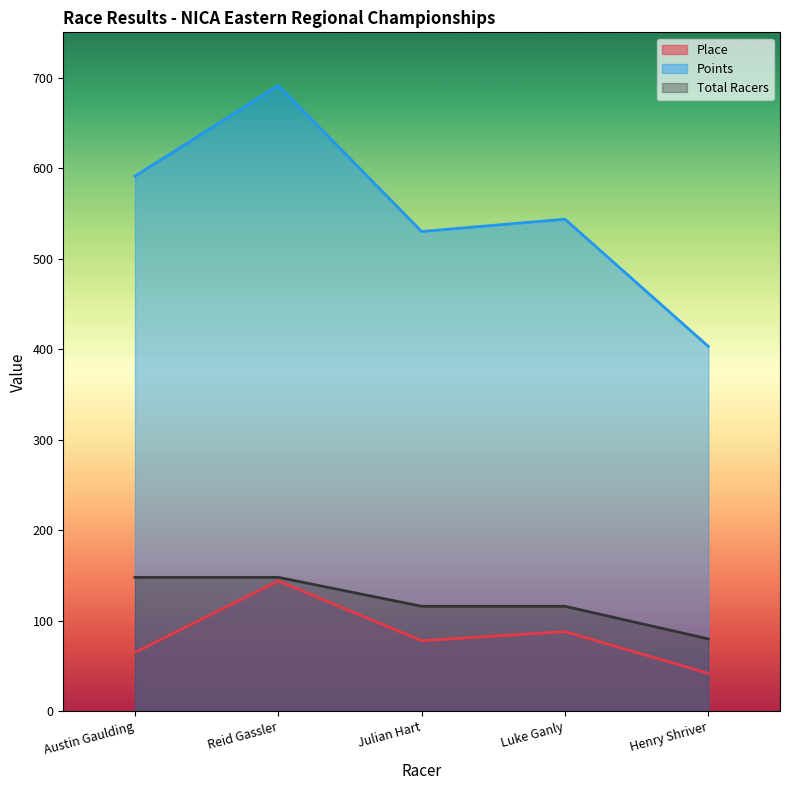

True or false: Total Racers and Place intersect in this chart.

False